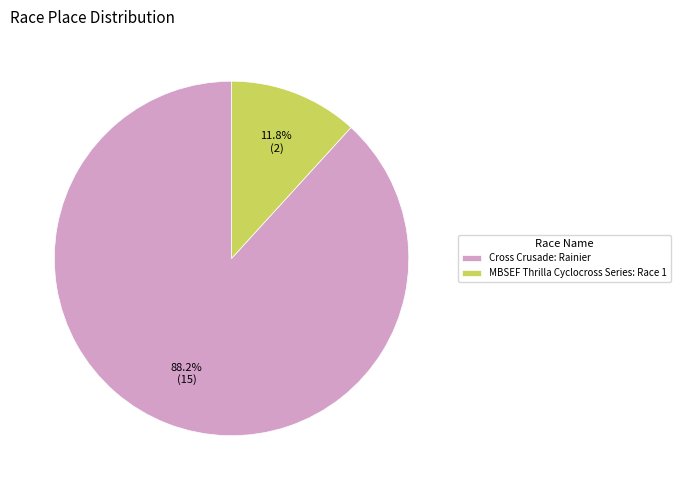

To the nearest percent, what is the combined percentage of Cross Crusade: Rainier and MBSEF Thrilla Cyclocross Series: Race 1?

100%